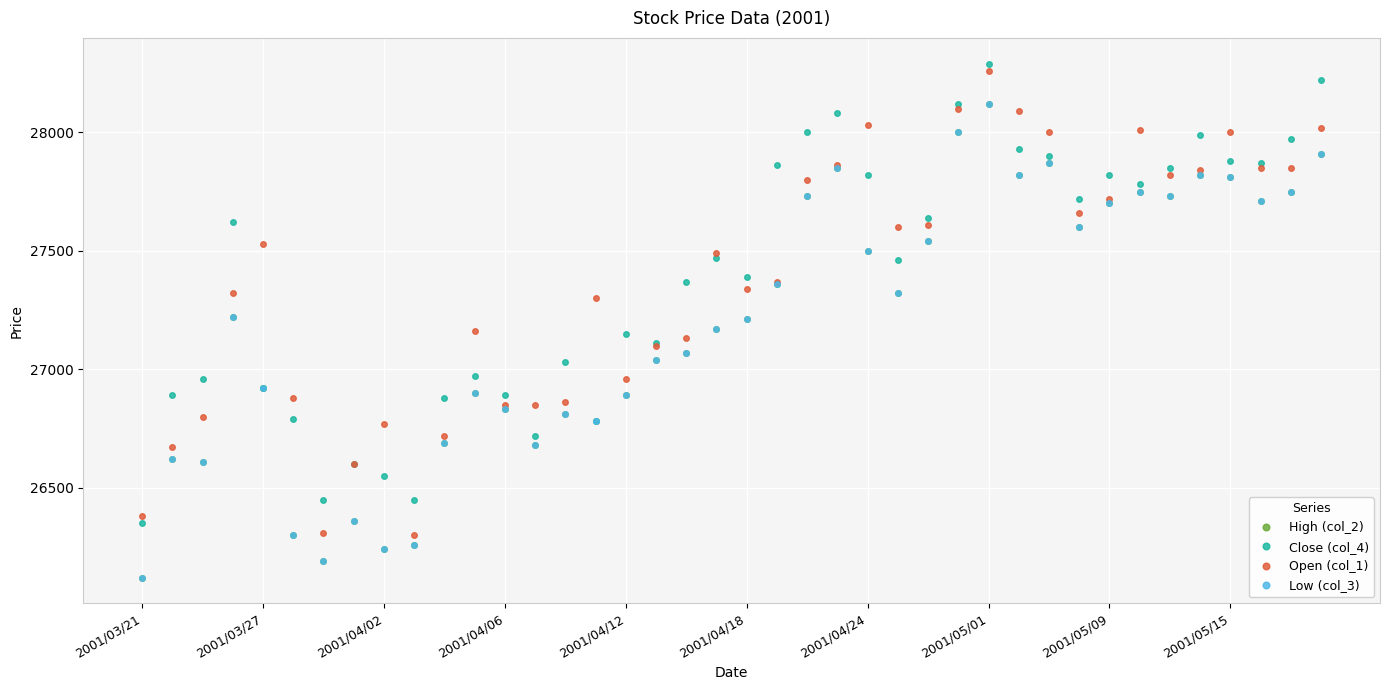

True or false: Low (col_3) and High (col_2) intersect in this chart.

False